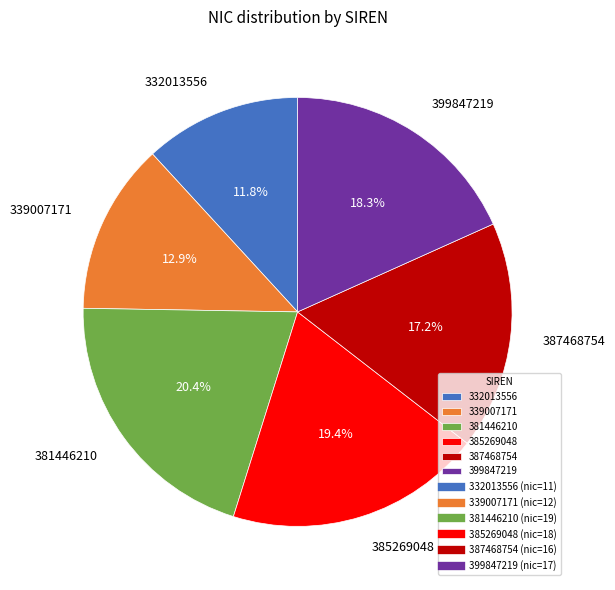

Rank the categories by value from highest to lowest.

381446210, 385269048, 399847219, 387468754, 339007171, 332013556